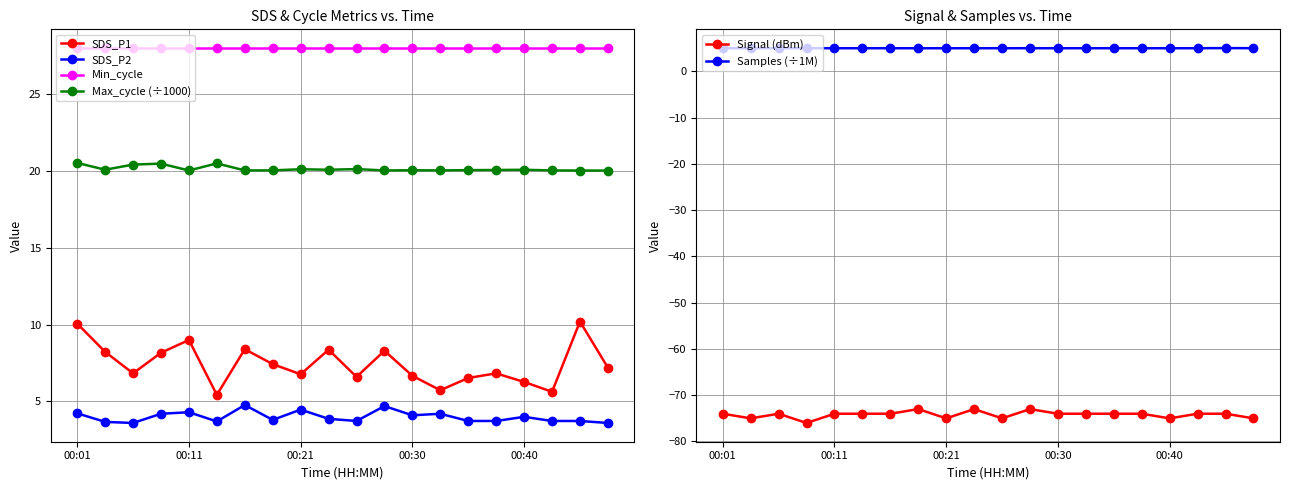

True or false: SDS_P2 and Min_cycle intersect in this chart.

False